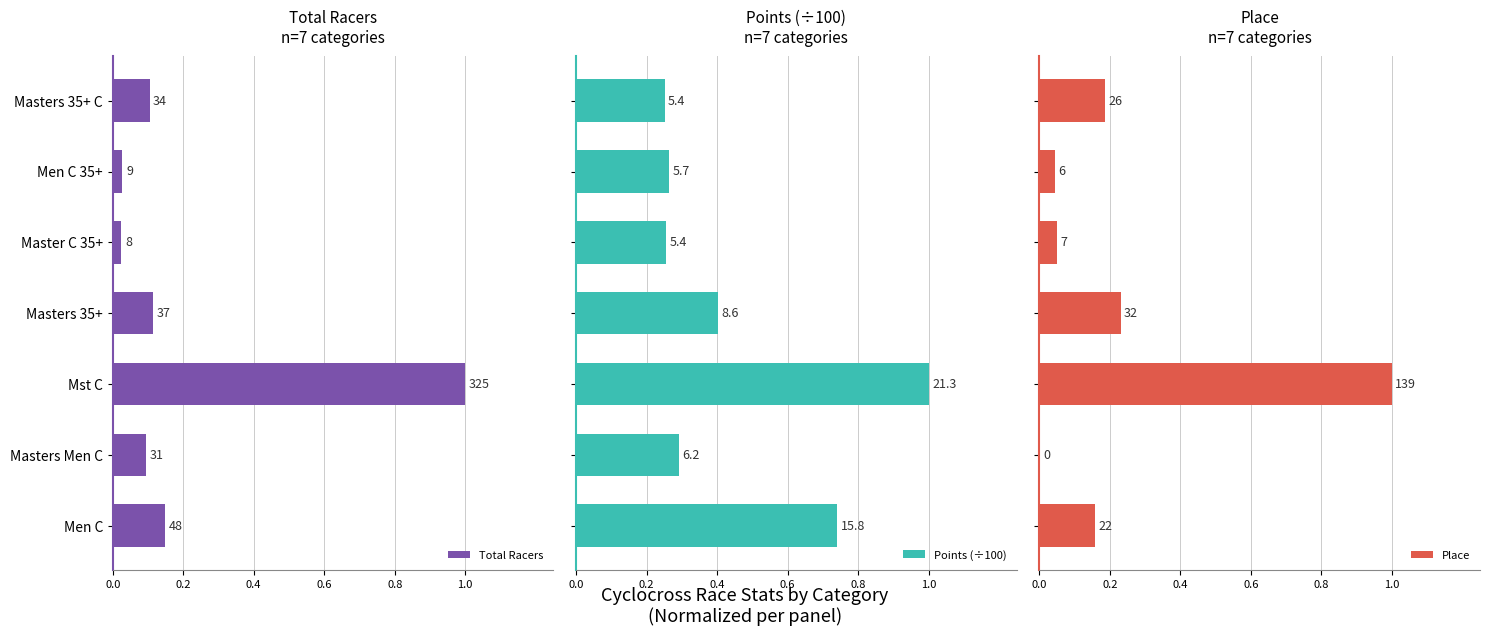

What is the spread (max minus min) of values at Men C?

0.6